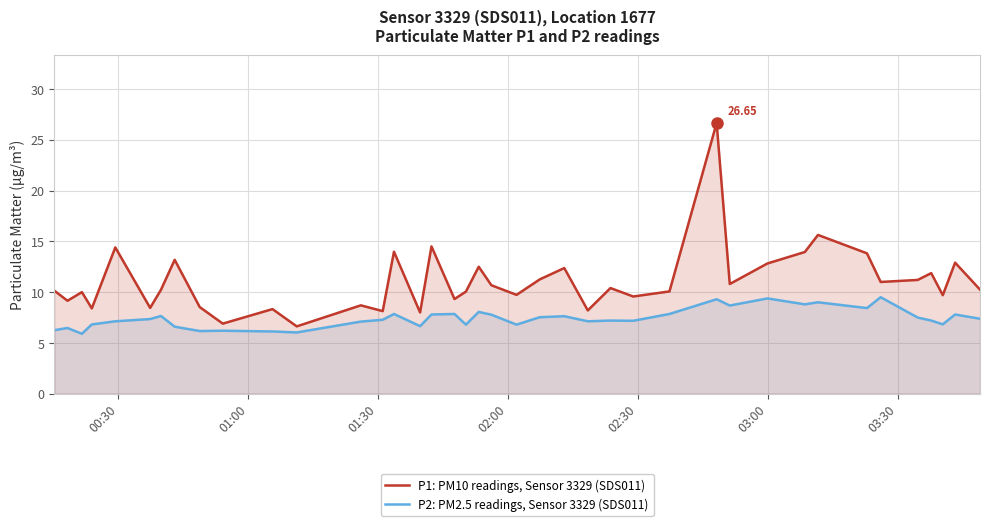

List the series in order of their overall mean, highest first.

P1: PM10 readings, Sensor 3329 (SDS011), P2: PM2.5 readings, Sensor 3329 (SDS011)